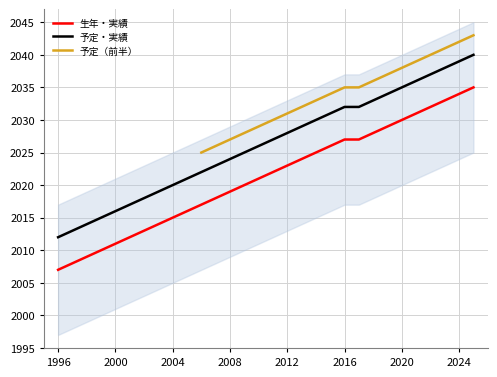

At which label does 生年・実績 reach its minimum?

1996